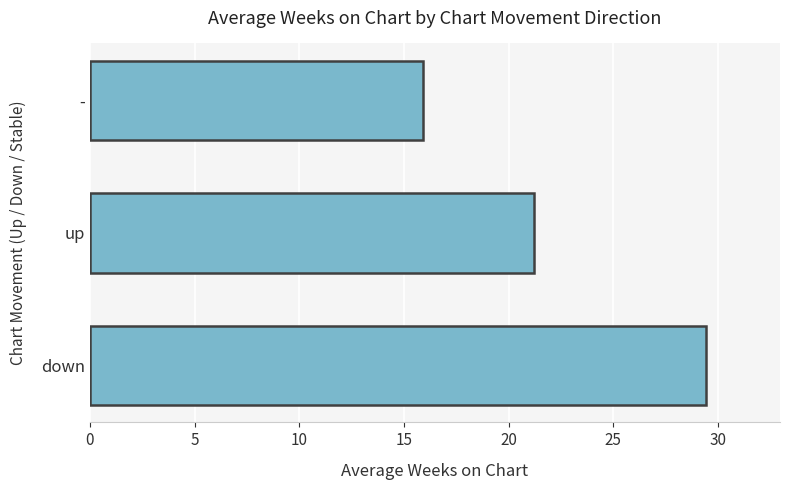

What is the approximate value at down?

29.4